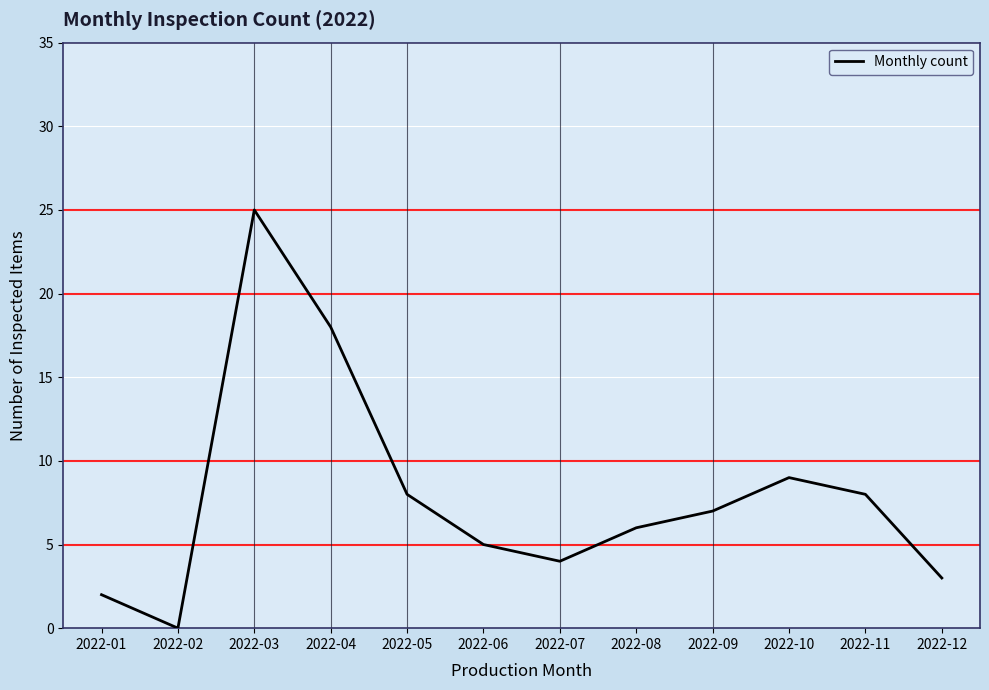

Between 2022-03 and 2022-04, which is larger?

2022-03